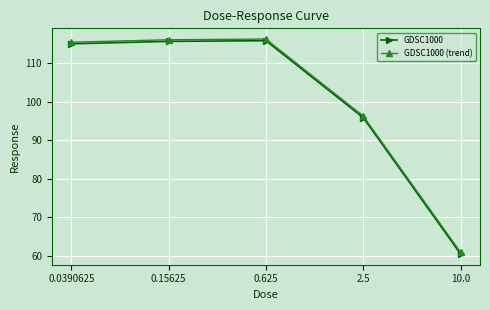

At which label does GDSC1000 (trend) reach its minimum?

10.0